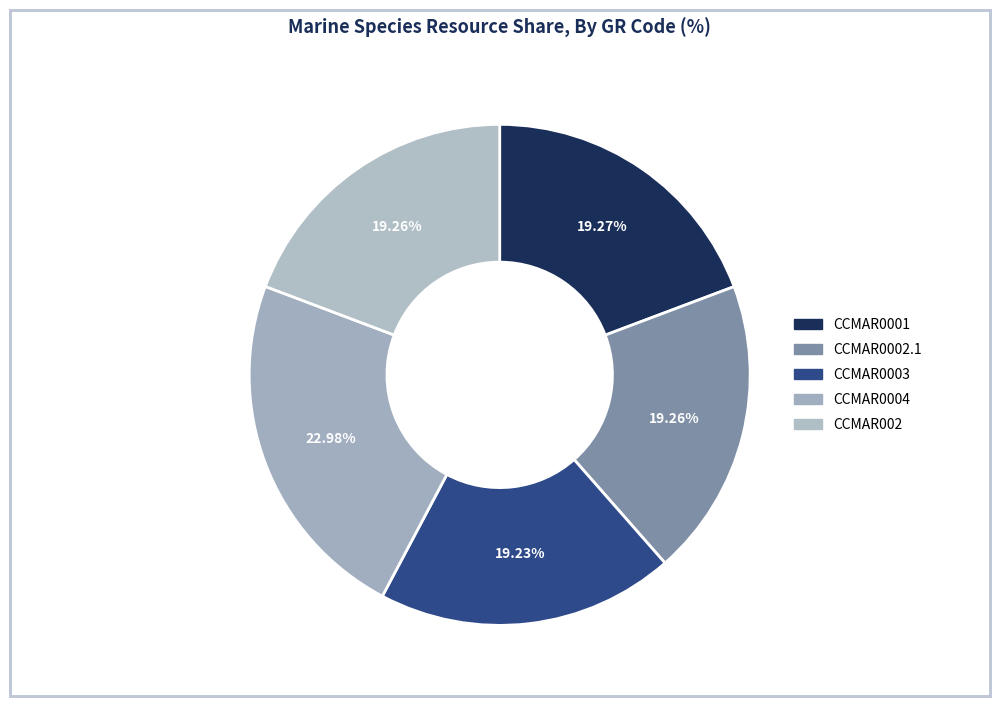

What is the ratio of the value at CCMAR002 to the value at CCMAR0004?

0.8